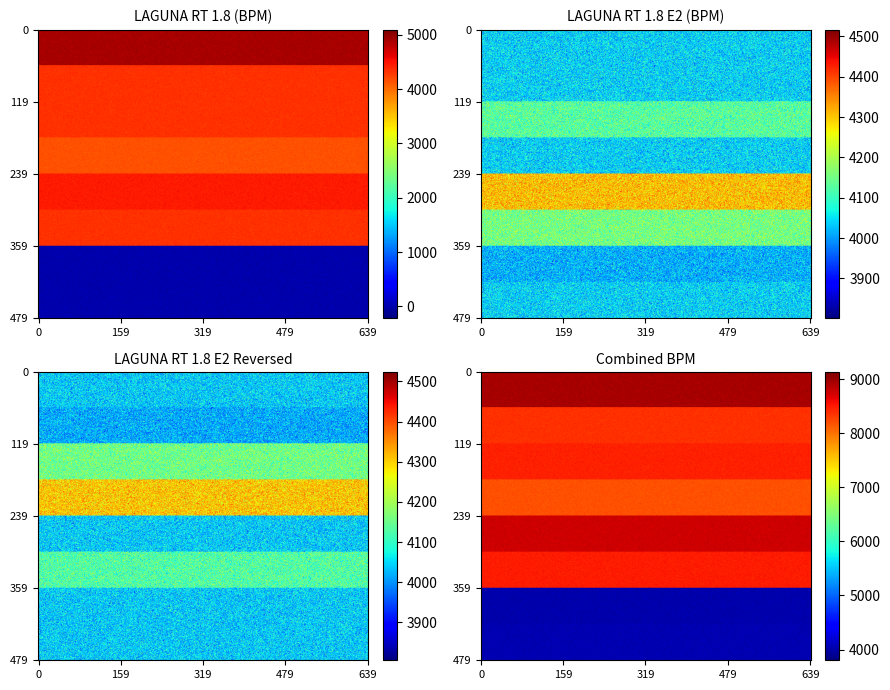

Where is LAGUNA RT 1.8 nearest to the value 2449?

BLAUW